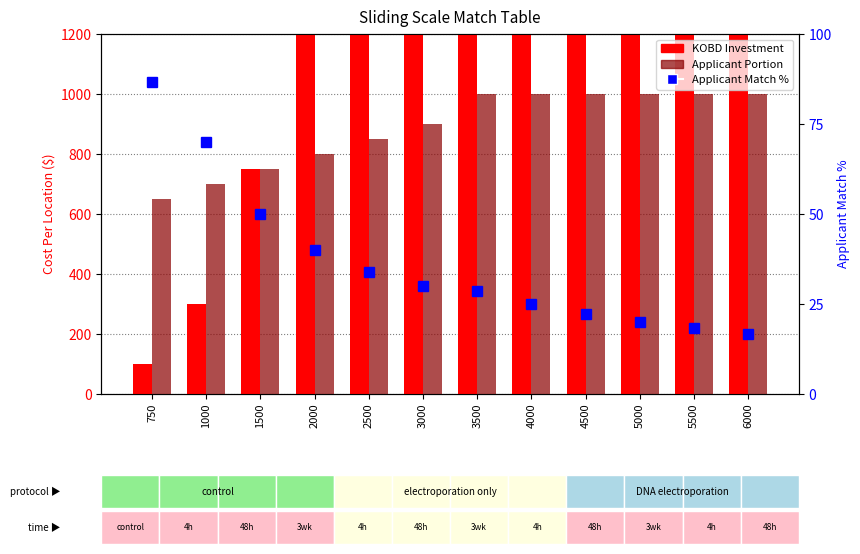

Is the value of Applicant Match % at 5000 greater than the value of KOBD Investment at 3500?

No